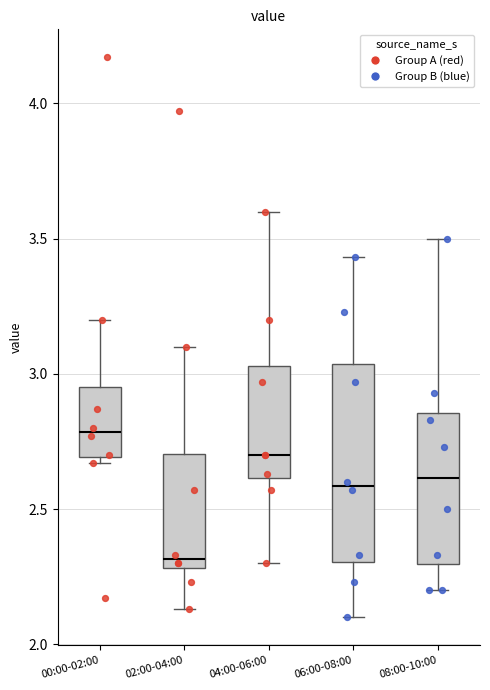

Where does the median line of the box for 04:00-06:00 sit on the y-axis? The values are not printed on the chart, so give them approximately, as read against the axis.

2.70